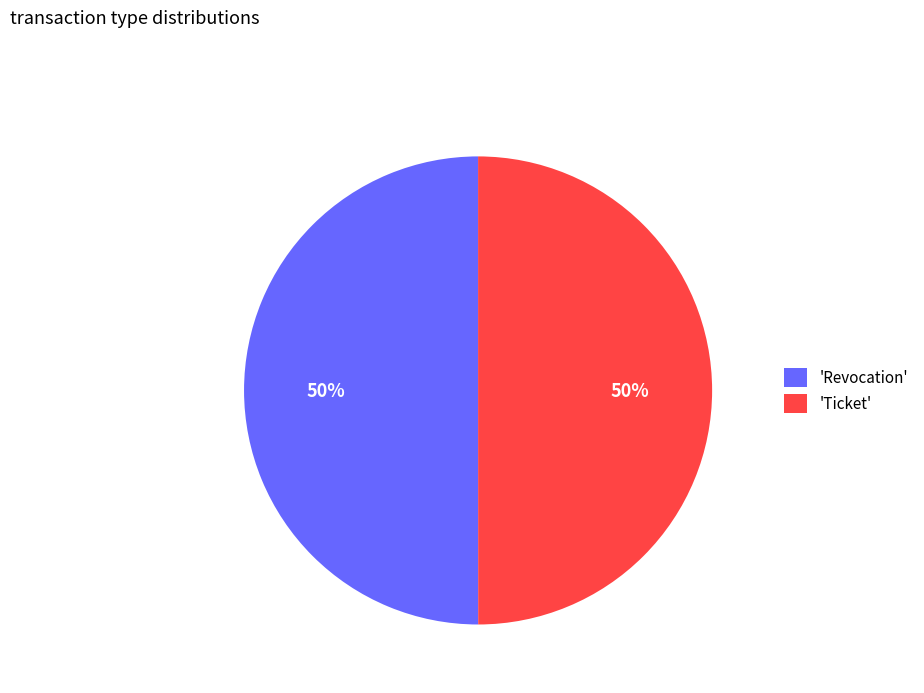

Combined, do 'Ticket' and 'Revocation' account for over 50%?

Yes